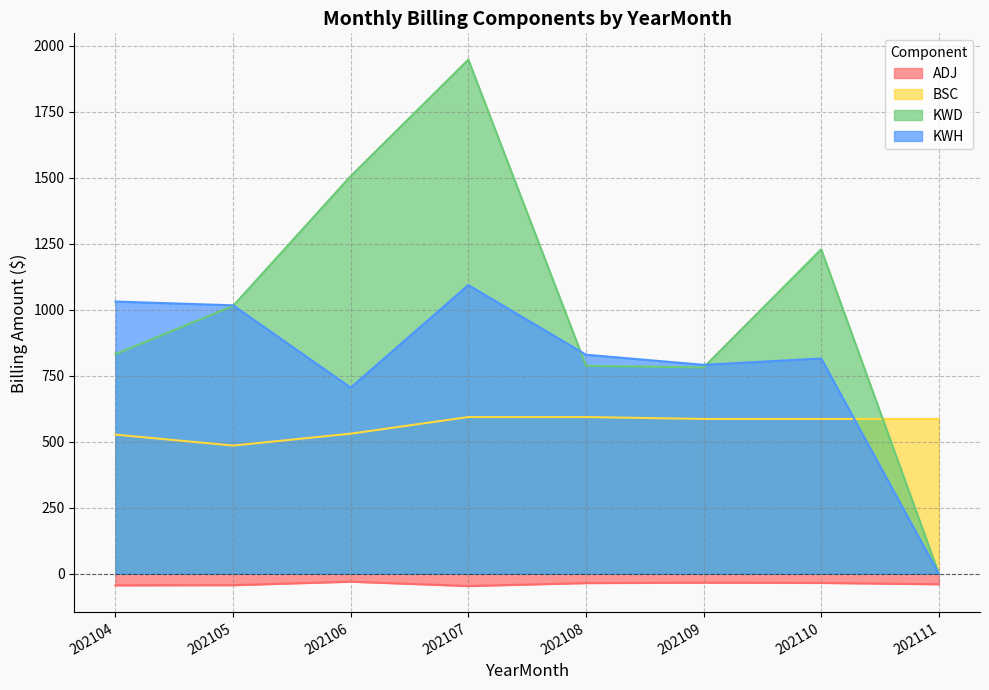

Rank the series by their average value, from highest to lowest.

KWD, KWH, BSC, ADJ